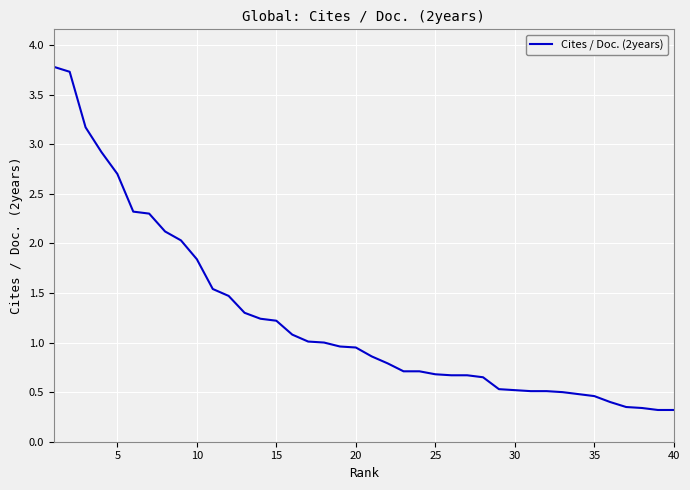

What is the maximum value shown in the chart?

3.8